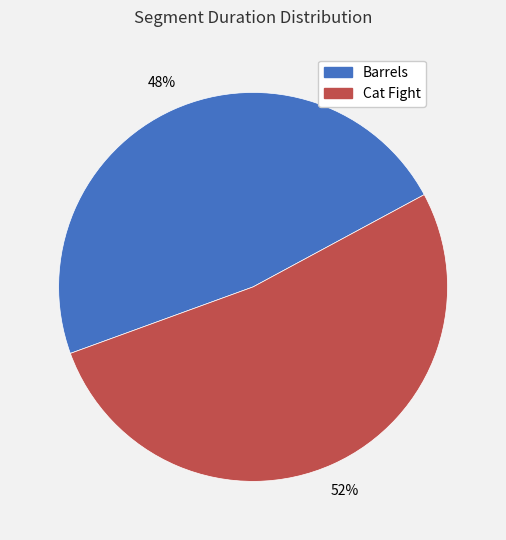

Rank the categories by value from lowest to highest.

Barrels, Cat Fight